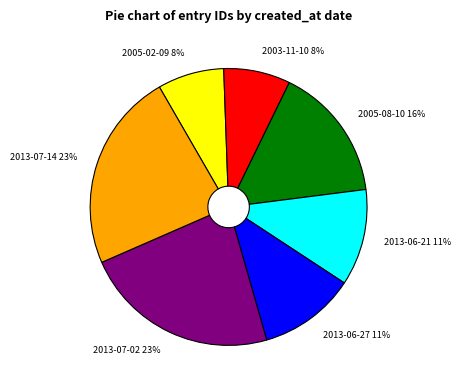

To the nearest percent, what portion does 2013-06-21 11% represent?

11%